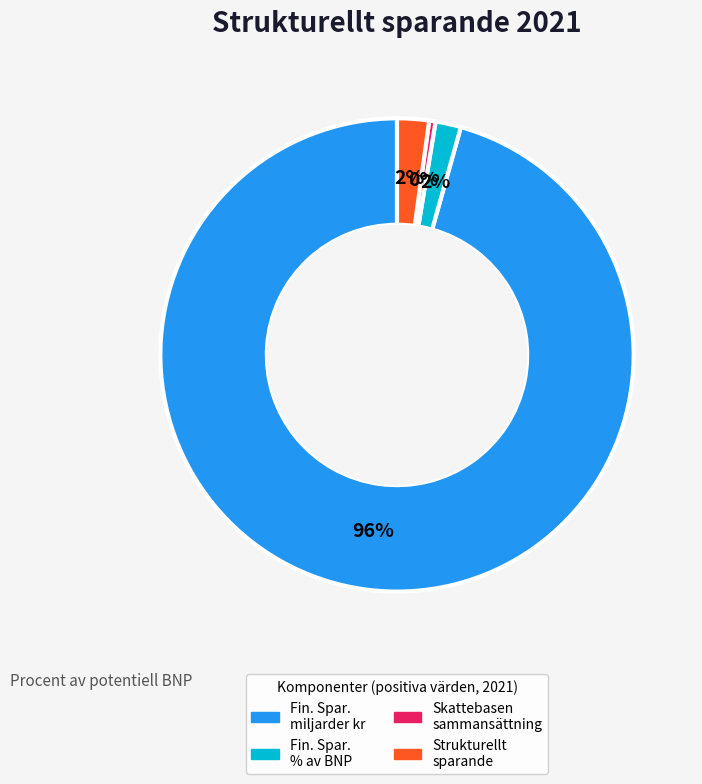

Count the number of slices in the pie.

4